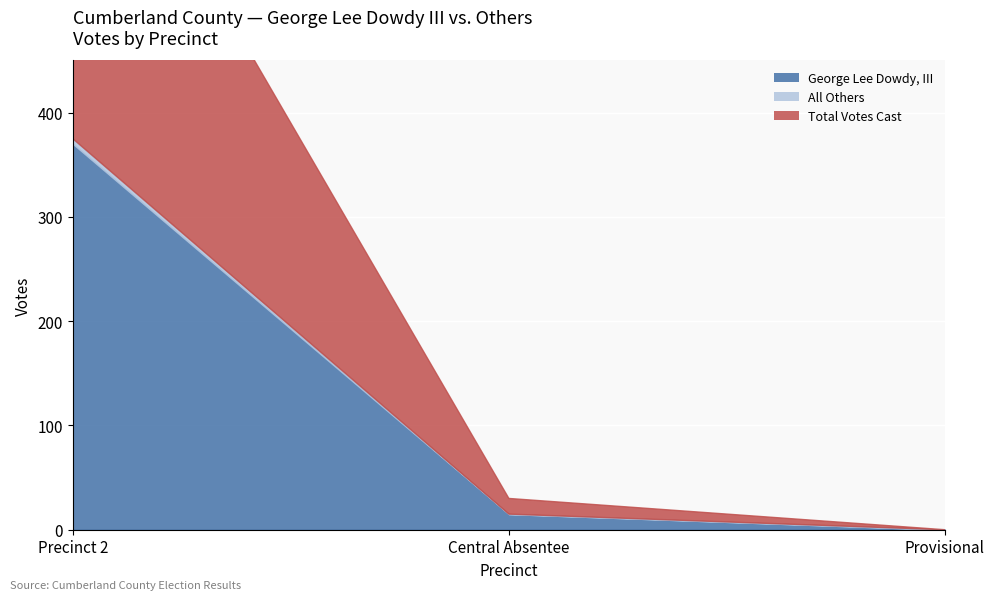

Which series has the largest range (max minus min)?

Total Votes Cast